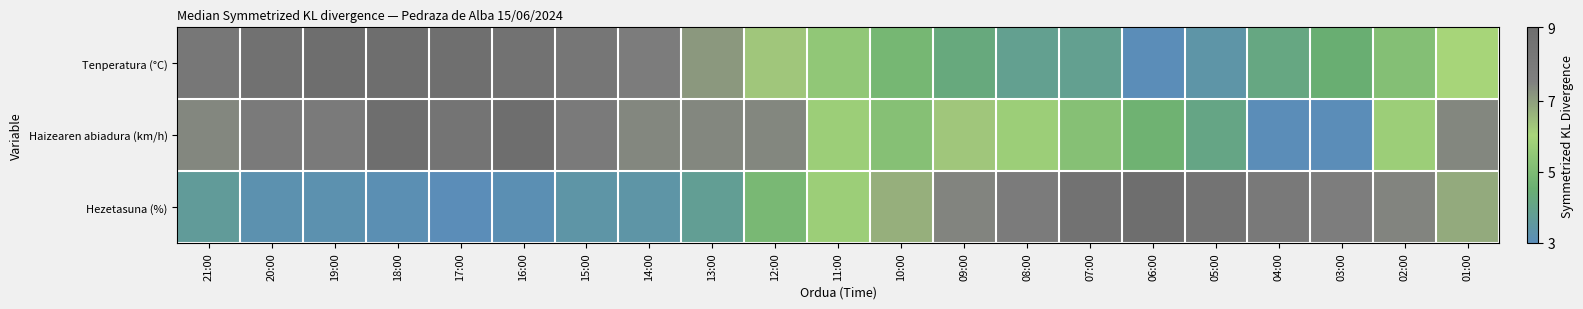

Rank the series by their maximum value, from highest to lowest.

Tenperatura (°C), Haizearen abiadura (km/h), Hezetasuna (%)